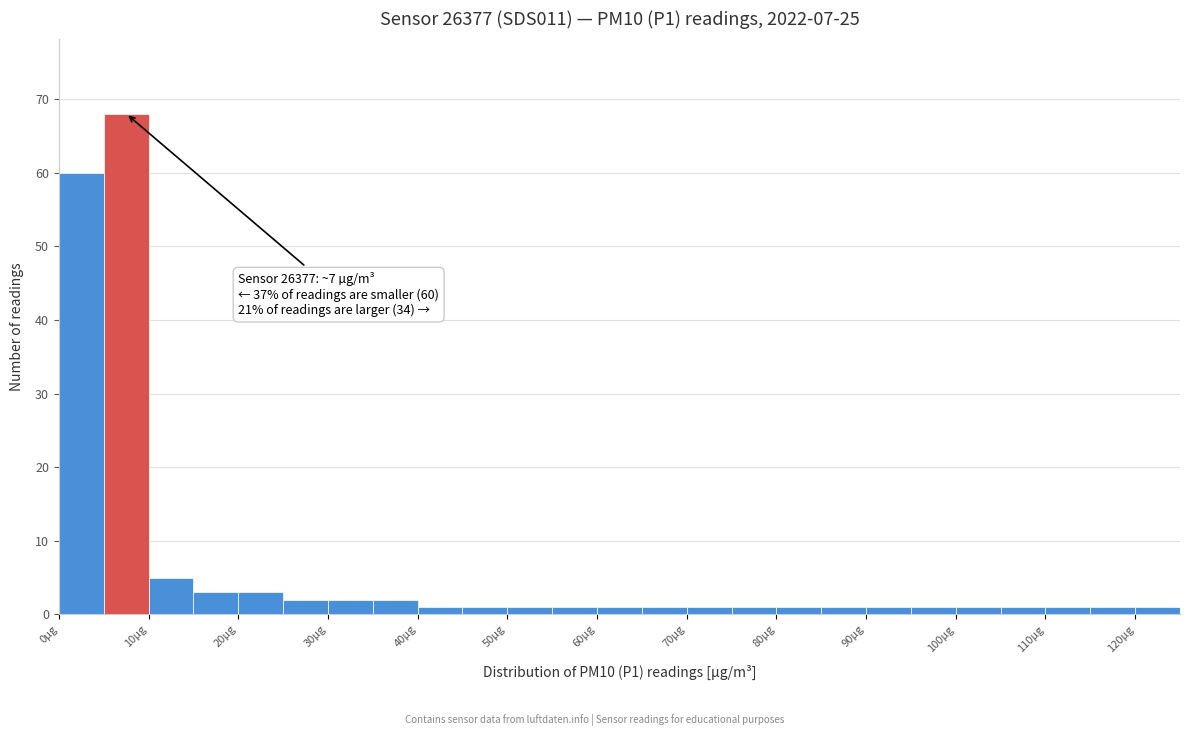

Over which range of the x-axis is the bar tallest?

5 to 10